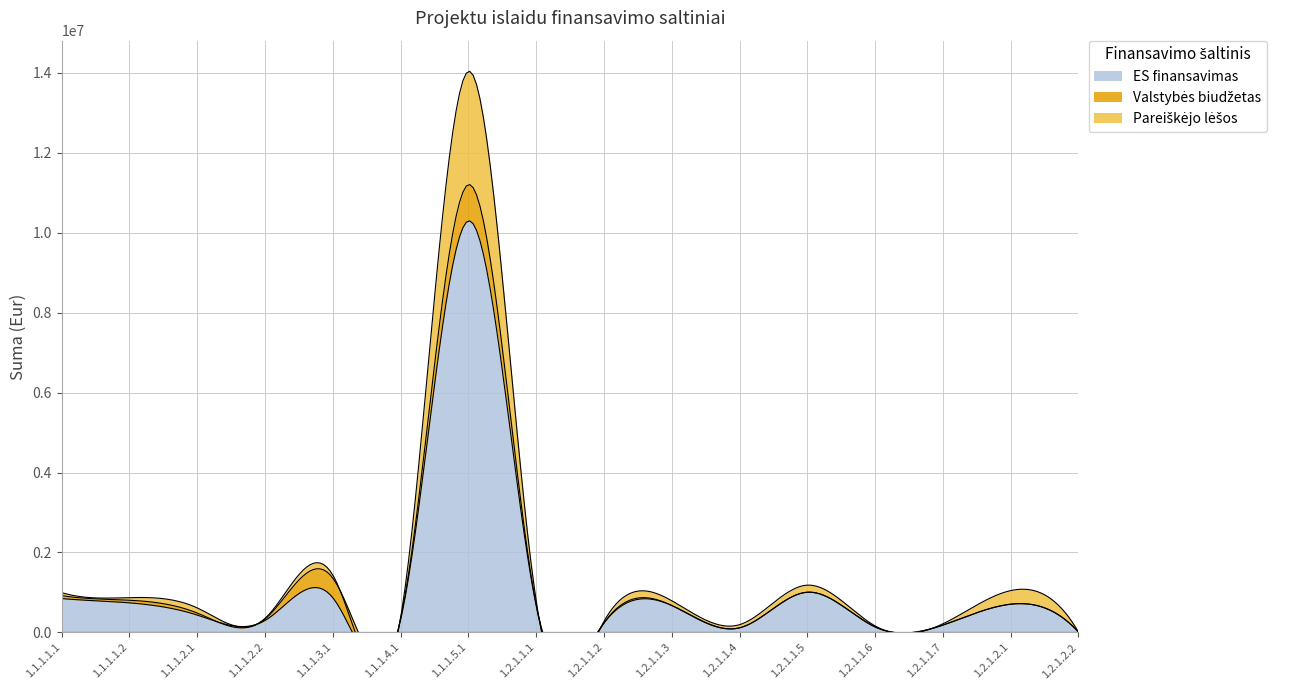

How many lines are shown in the chart?

3